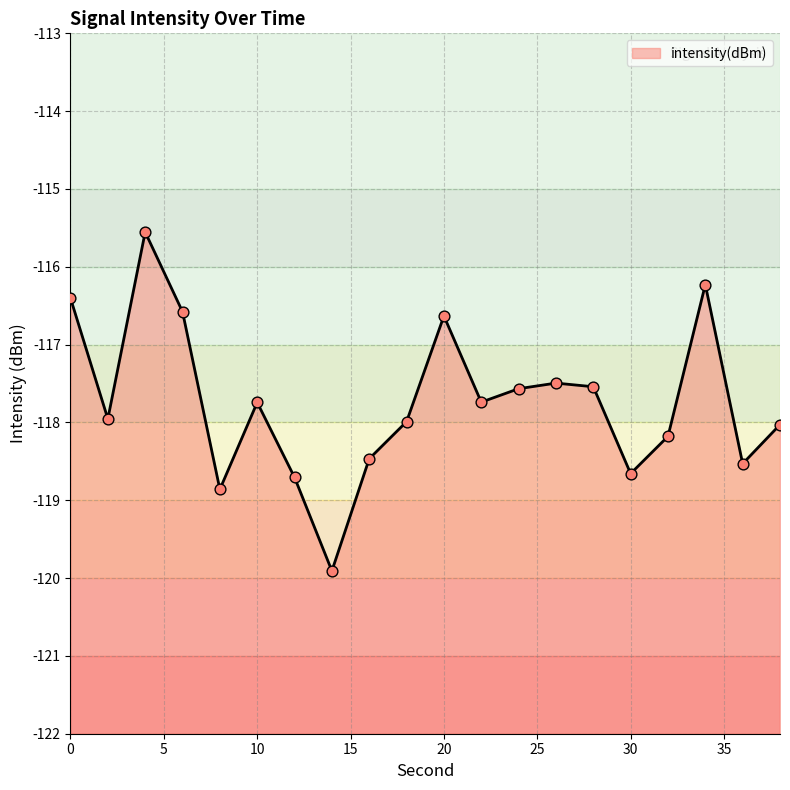

Between 16 and 36, which is larger?

16